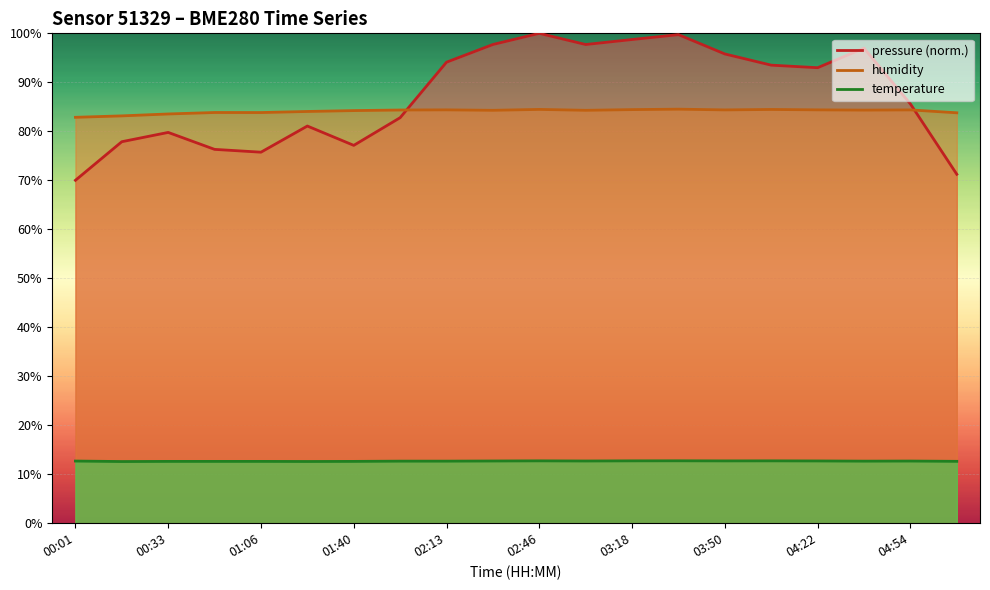

Where do humidity and pressure first cross each other?

01:56 and 02:13